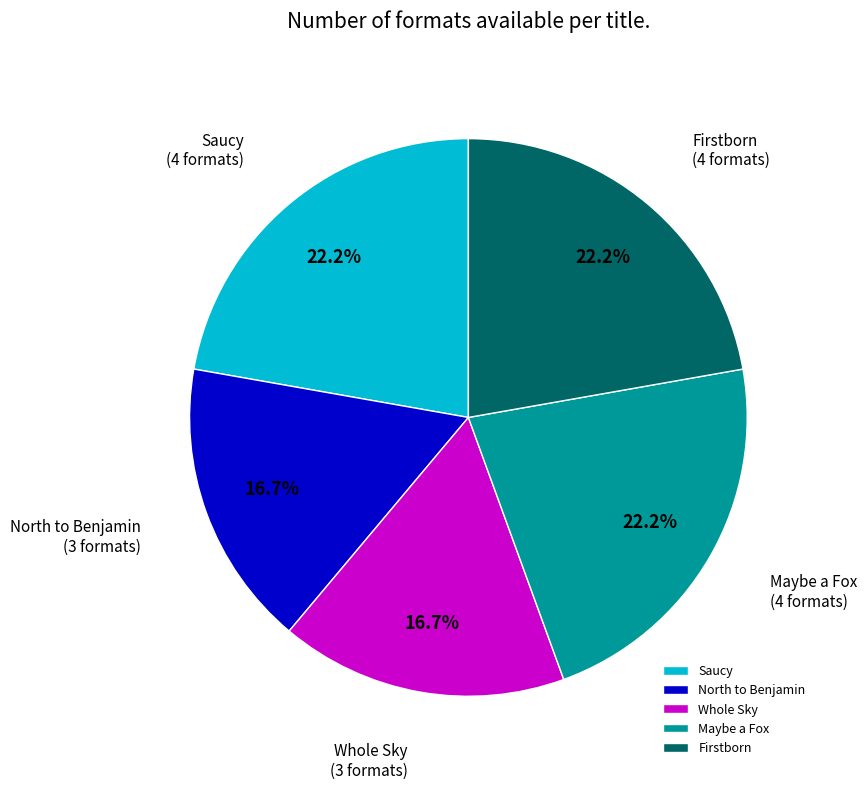

Is Firstborn the majority of the pie?

No